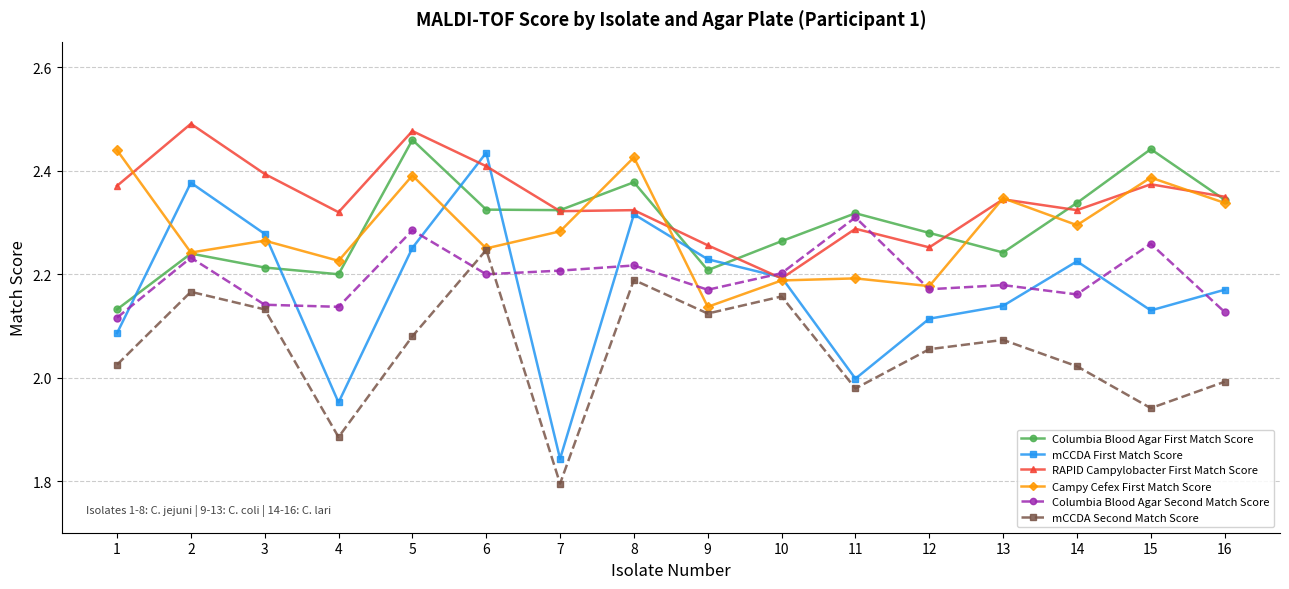

At which category does the chart reach its peak across all series?

2